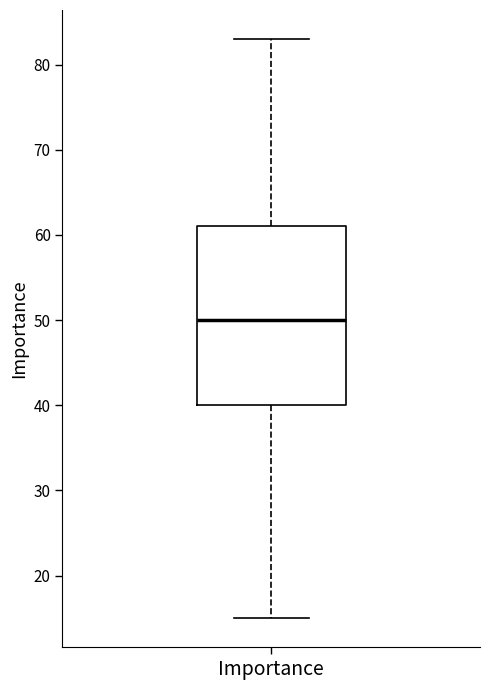

Read this box plot against the y-axis: the position of the median line, the range covered by the box, and the ends of both whiskers. The values are not printed on the chart, so give them approximately, as read against the axis.

median 50, box 40 to 61, whiskers 15 to 83